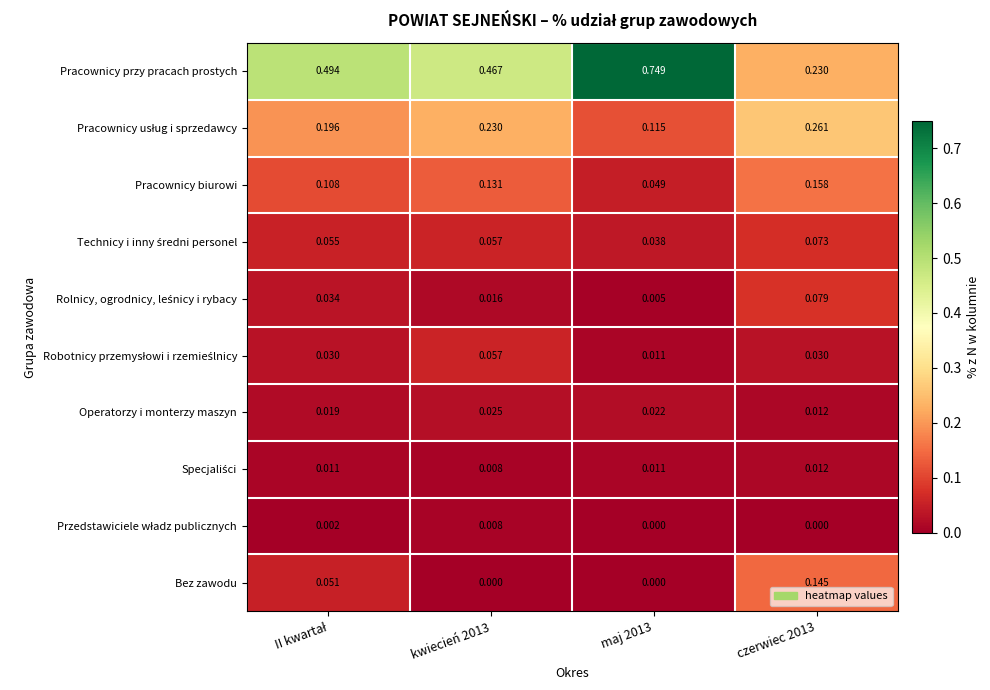

Which series has the largest total across all categories?

Pracownicy przy pracach prostych